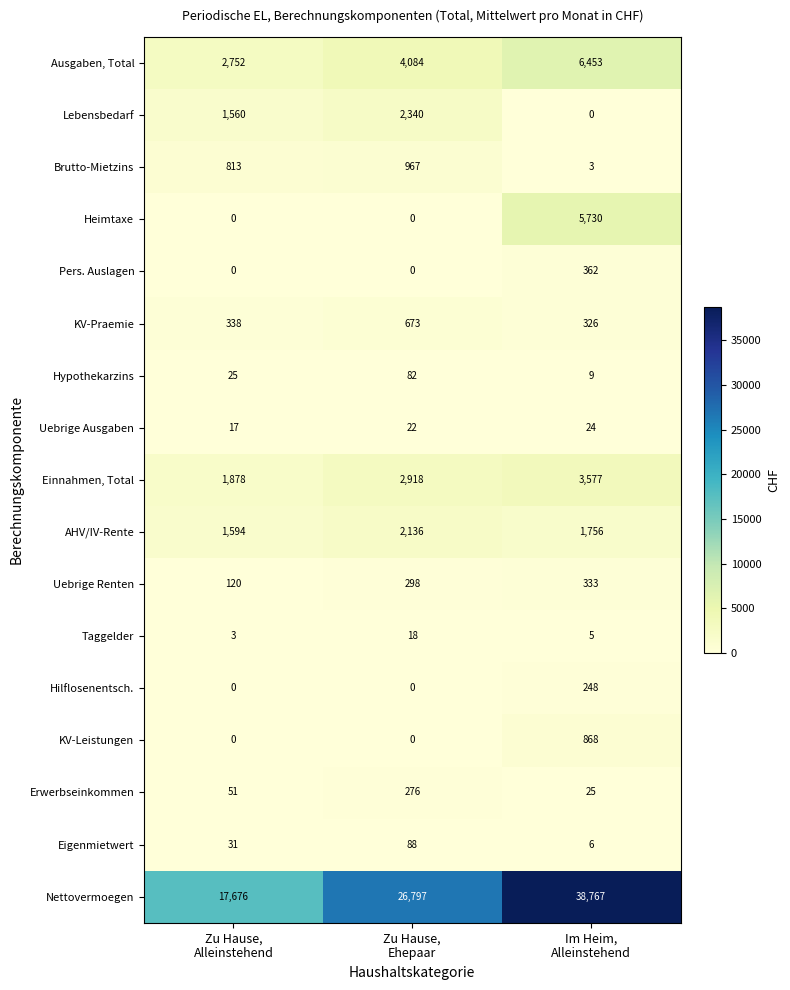

Which series has the widest spread of values?

Nettovermoegen